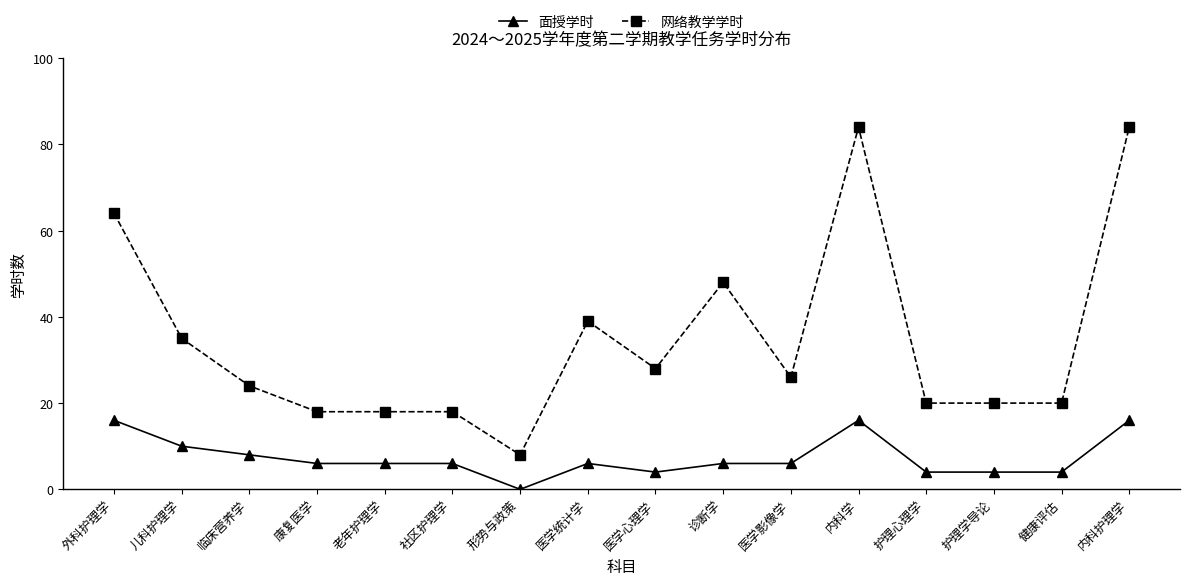

True or false: 网络教学学时 has more than 2 interior local peaks.

True